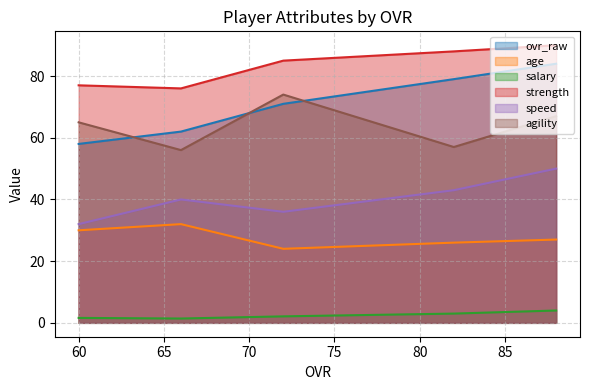

True or false: agility and age cross at least once.

False